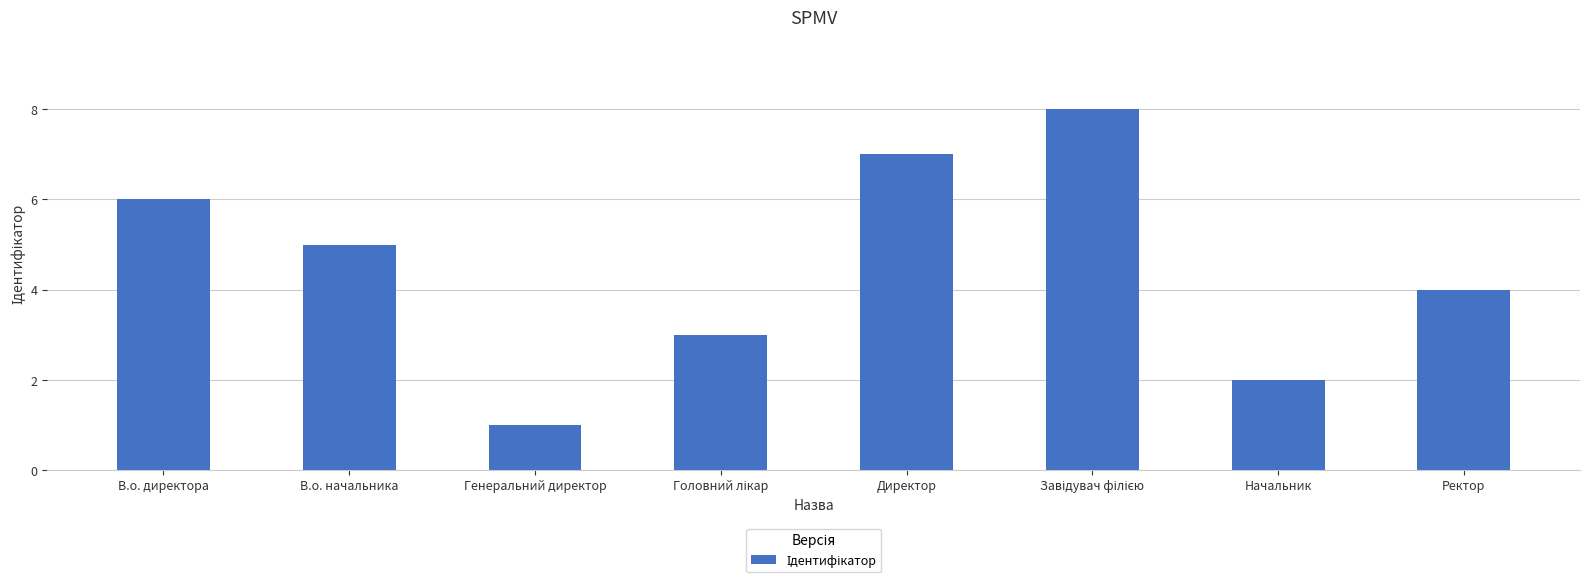

Is it true that the value at В.о. директора is 10?

False